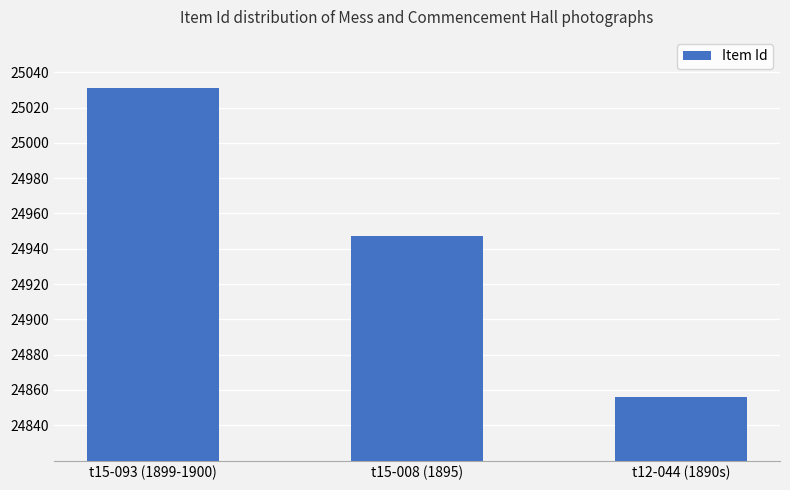

Reading left to right, extract all data points from this chart.

25031	24947	24856